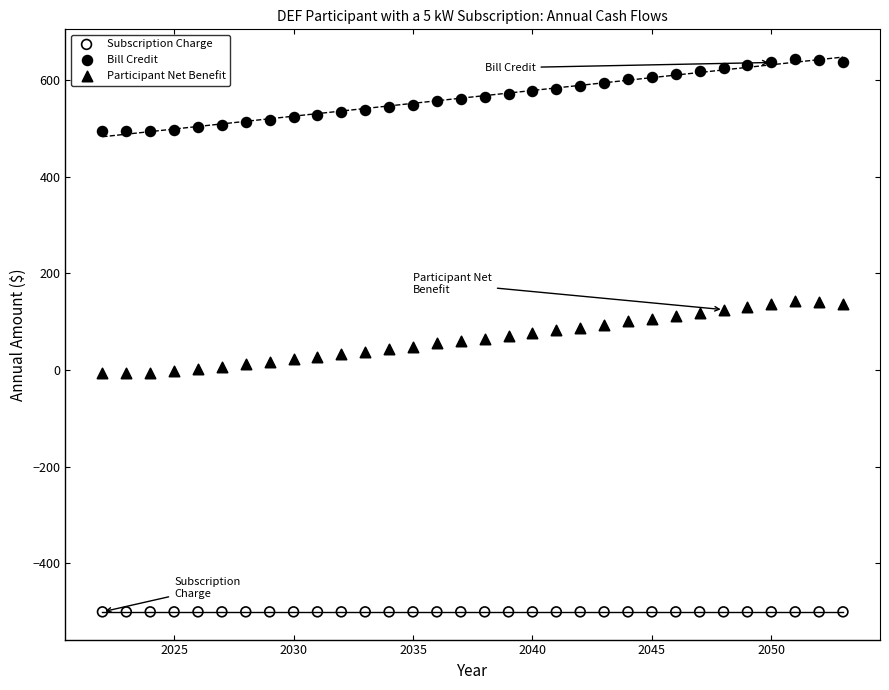

Which series reaches the minimum Y coordinate?

Subscription Charge